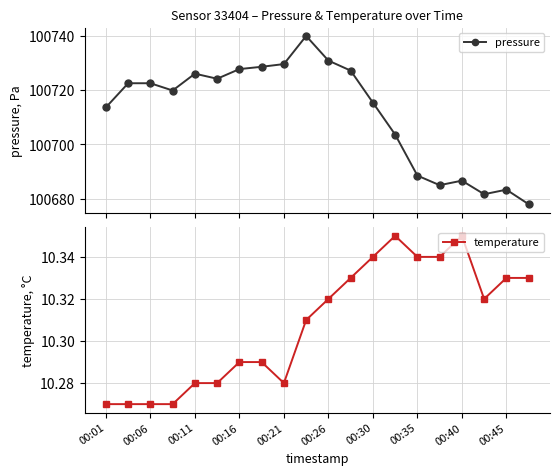

How many lines are shown in the chart?

2